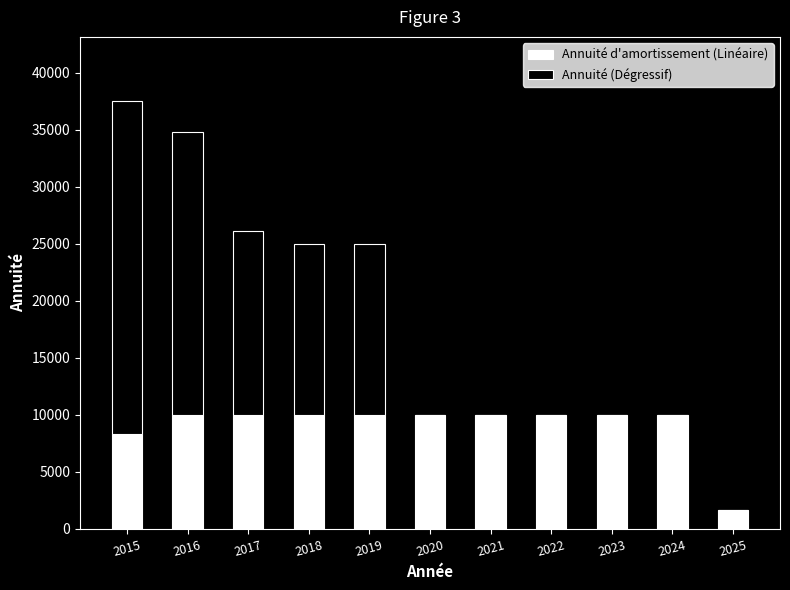

At which category is the sum across all series the highest?

2015